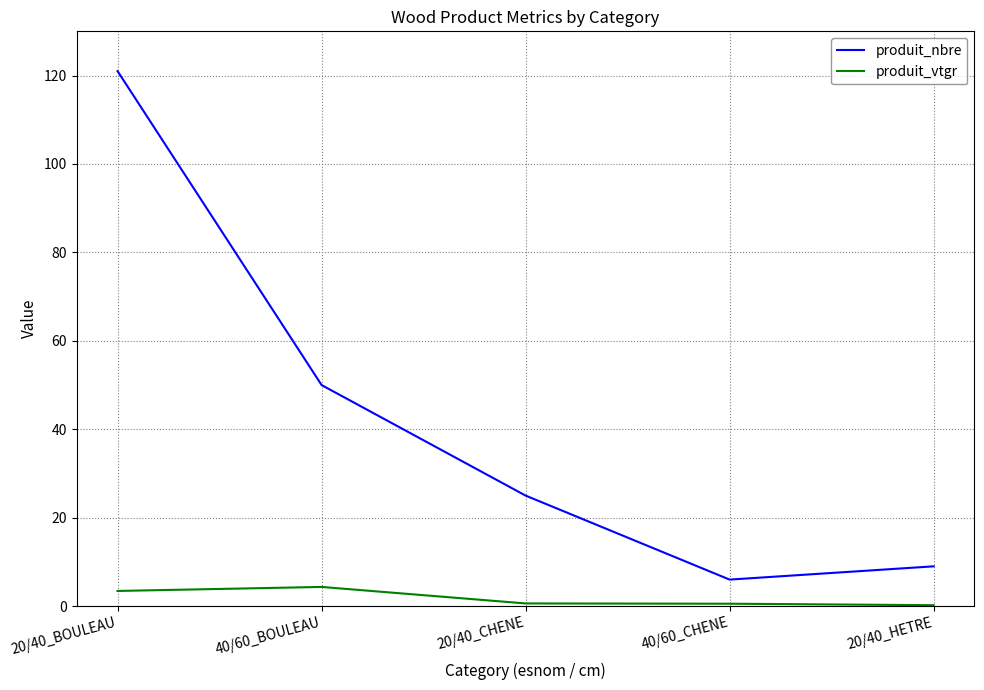

Which series has the largest range (max minus min)?

produit_nbre